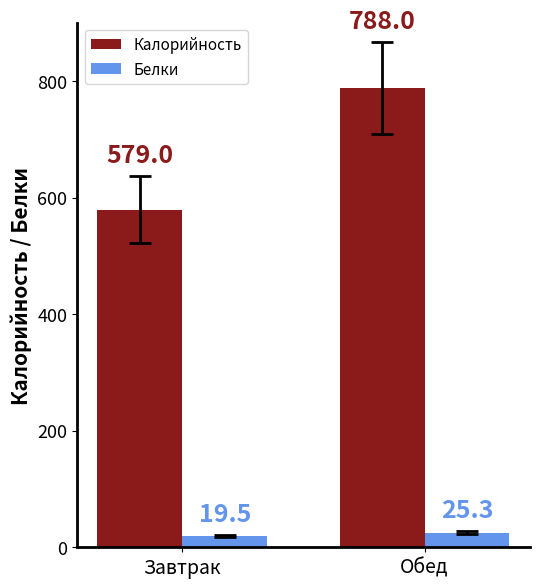

Where is Калорийность nearest to the value 683?

Завтрак